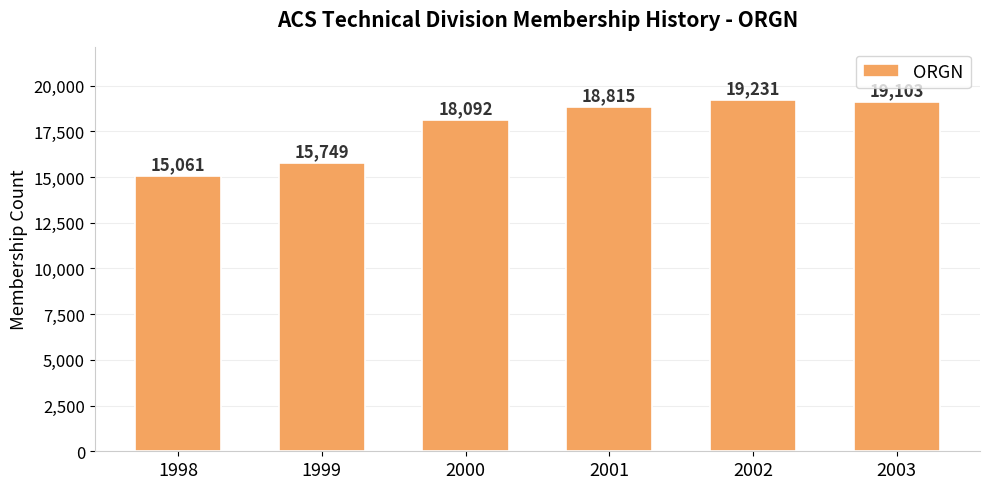

Is it true that the value at 2001 is 18815?

True